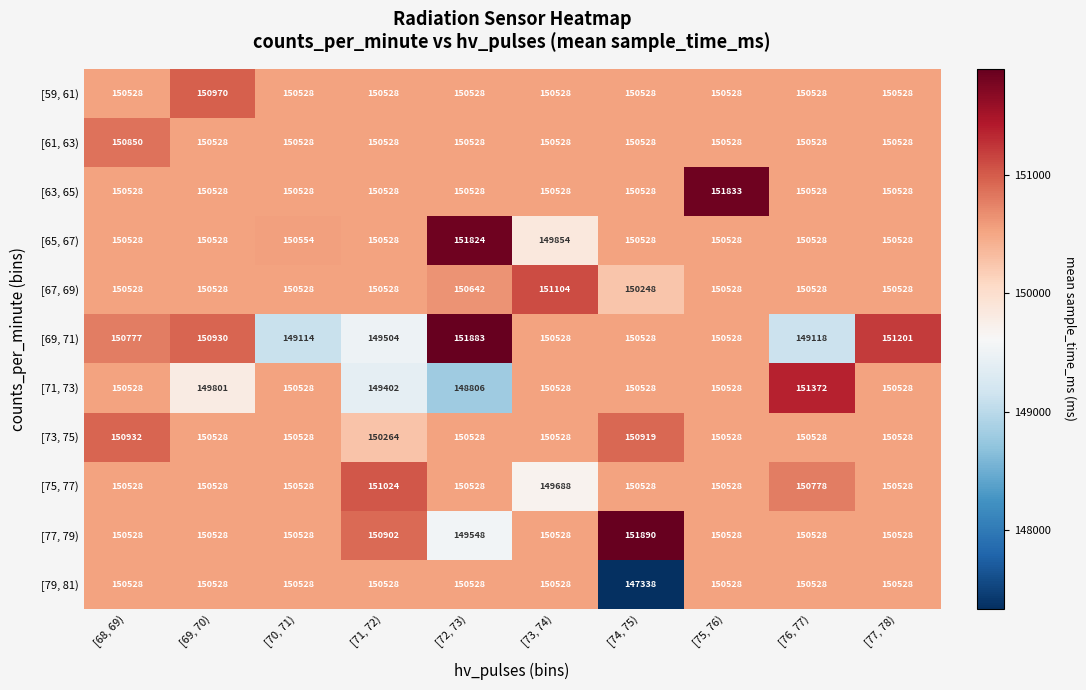

Which series has the largest total across all categories?

[63, 65)